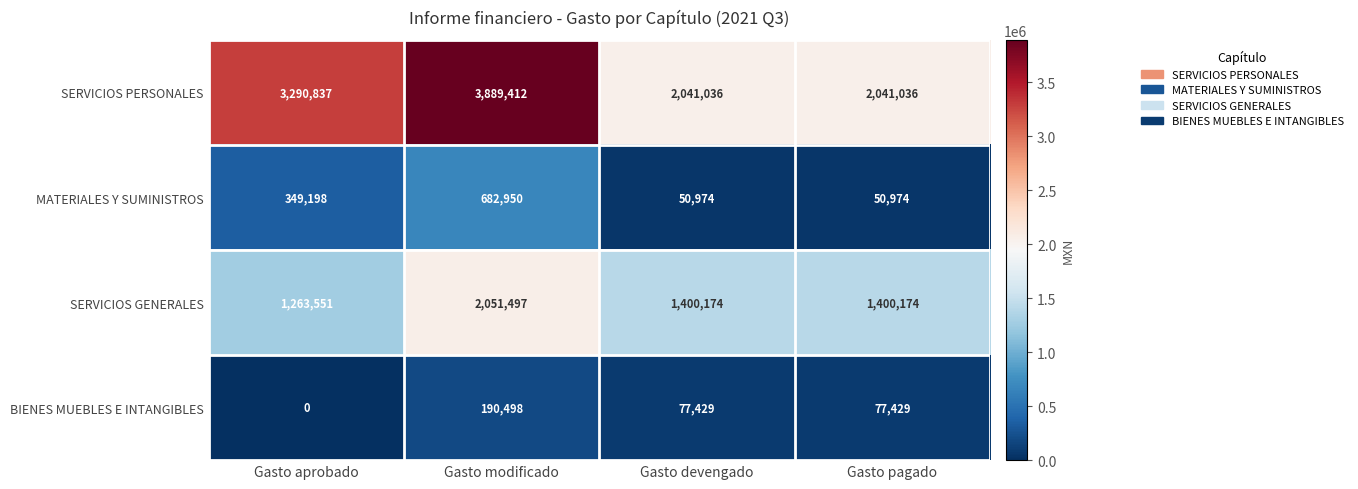

Between Gasto modificado and Gasto devengado, which series saw the biggest shift?

SERVICIOS PERSONALES